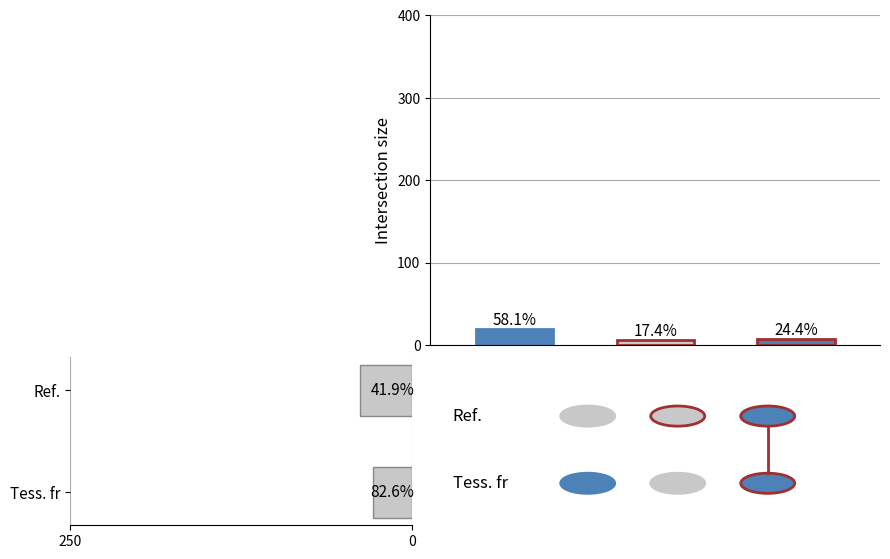

Between Ref. and Tess. fr, which is larger?

Ref.